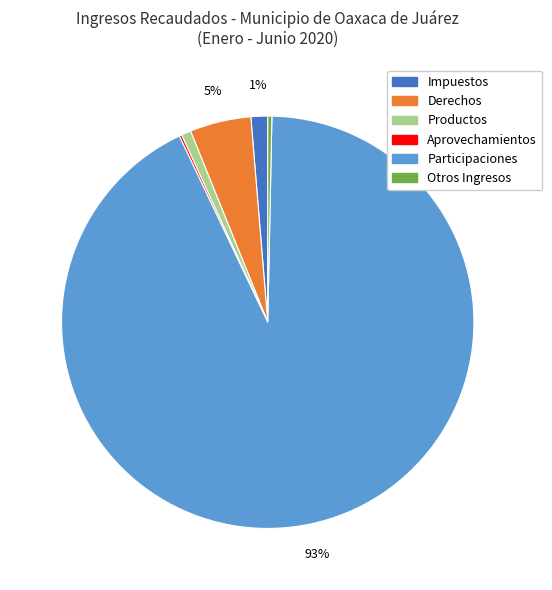

Which slice is the largest?

Participaciones